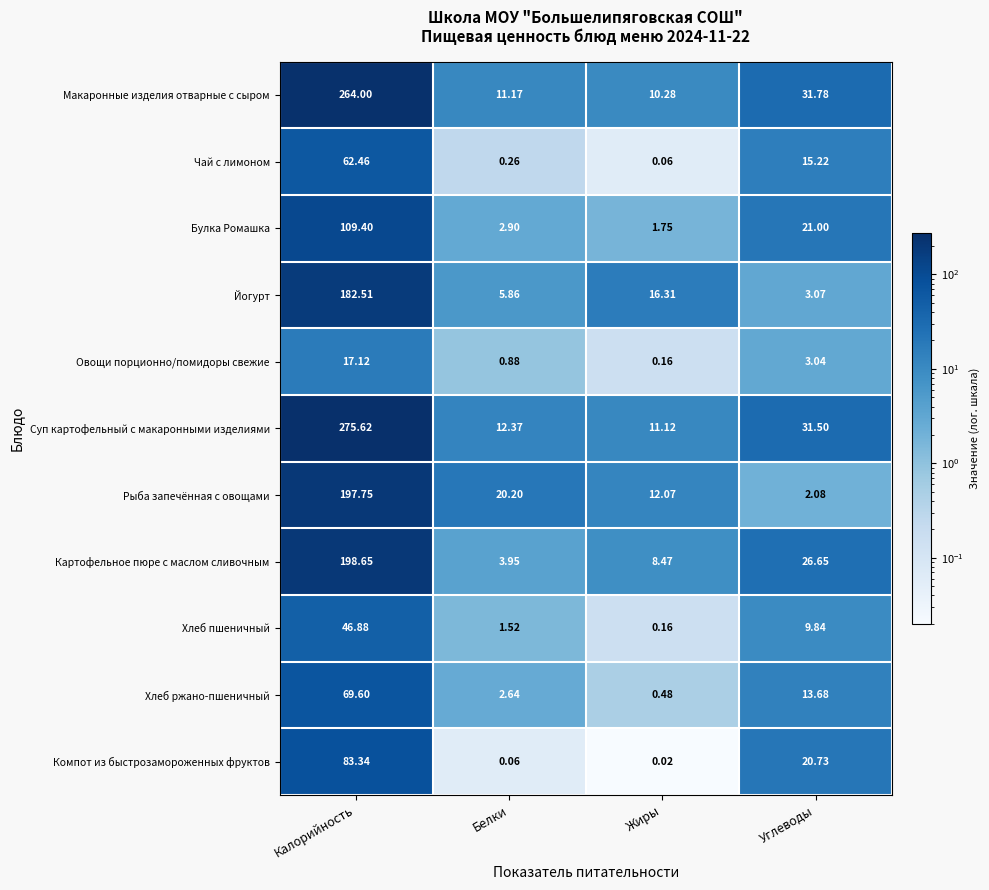

Count the number of categories in the chart.

4